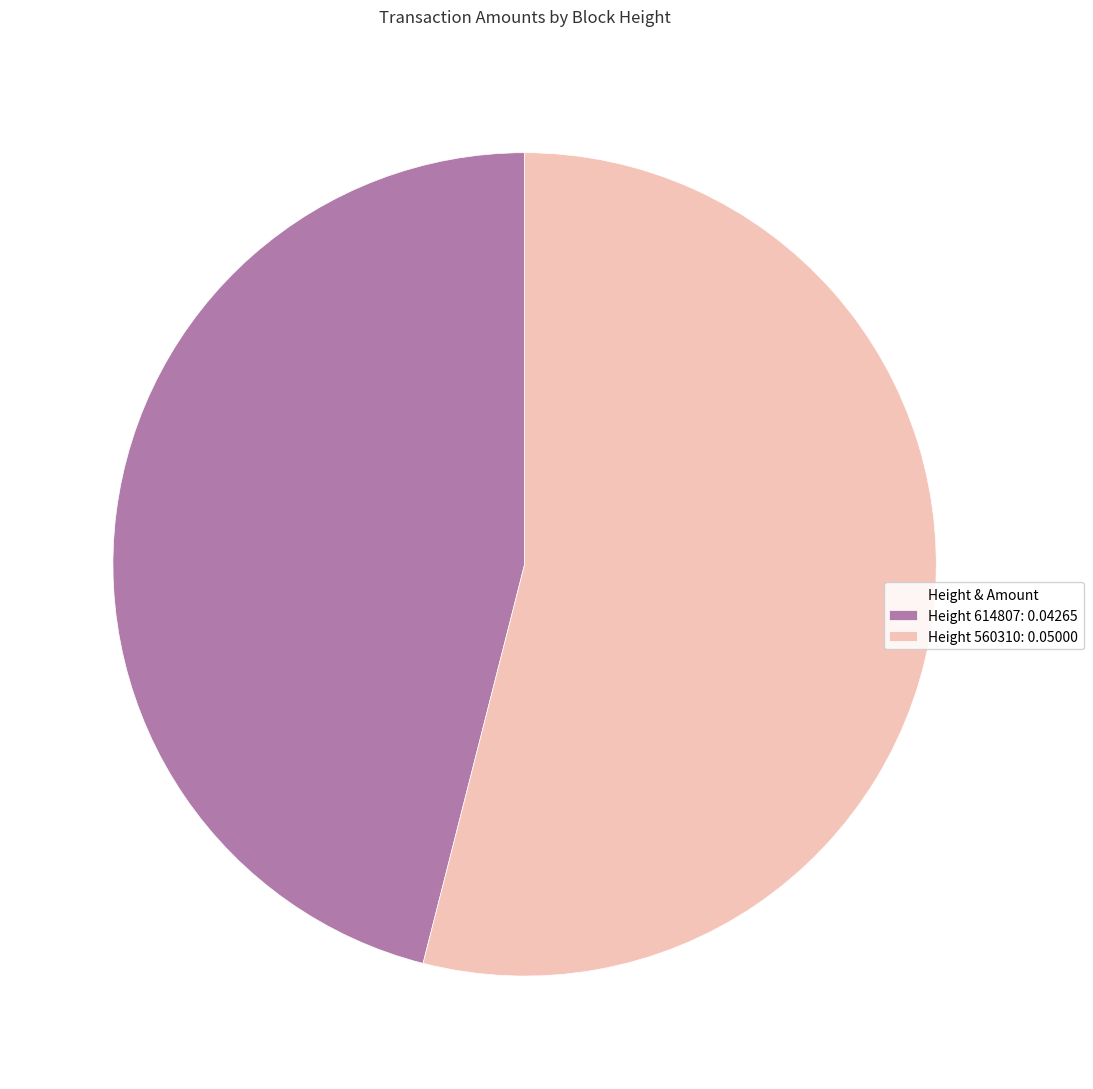

Is there a majority slice in this chart?

Yes